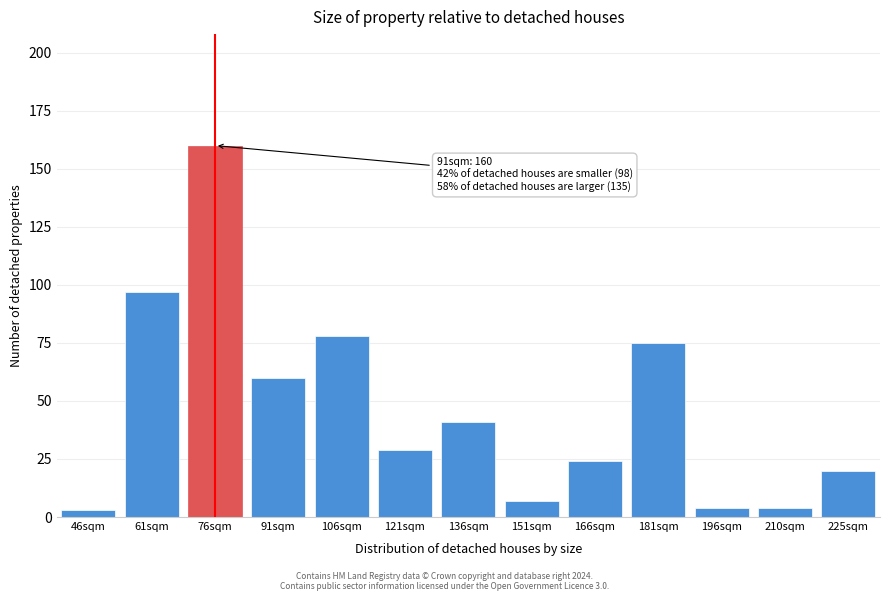

Reading left to right, list all the values displayed in this chart.

3	97	160	60	78	29	41	7	24	75	4	4	20